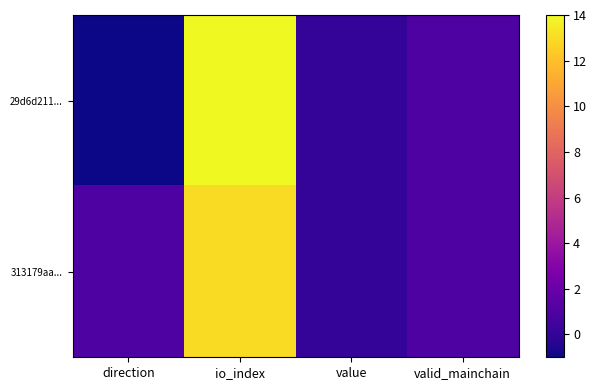

Reading left to right, list all the values displayed in this chart.

29d6d211...: direction=-1.0	io_index=14.0	value=0.0	valid_mainchain=1.0
313179aa...: direction=1.0	io_index=13.0	value=0.0	valid_mainchain=1.0